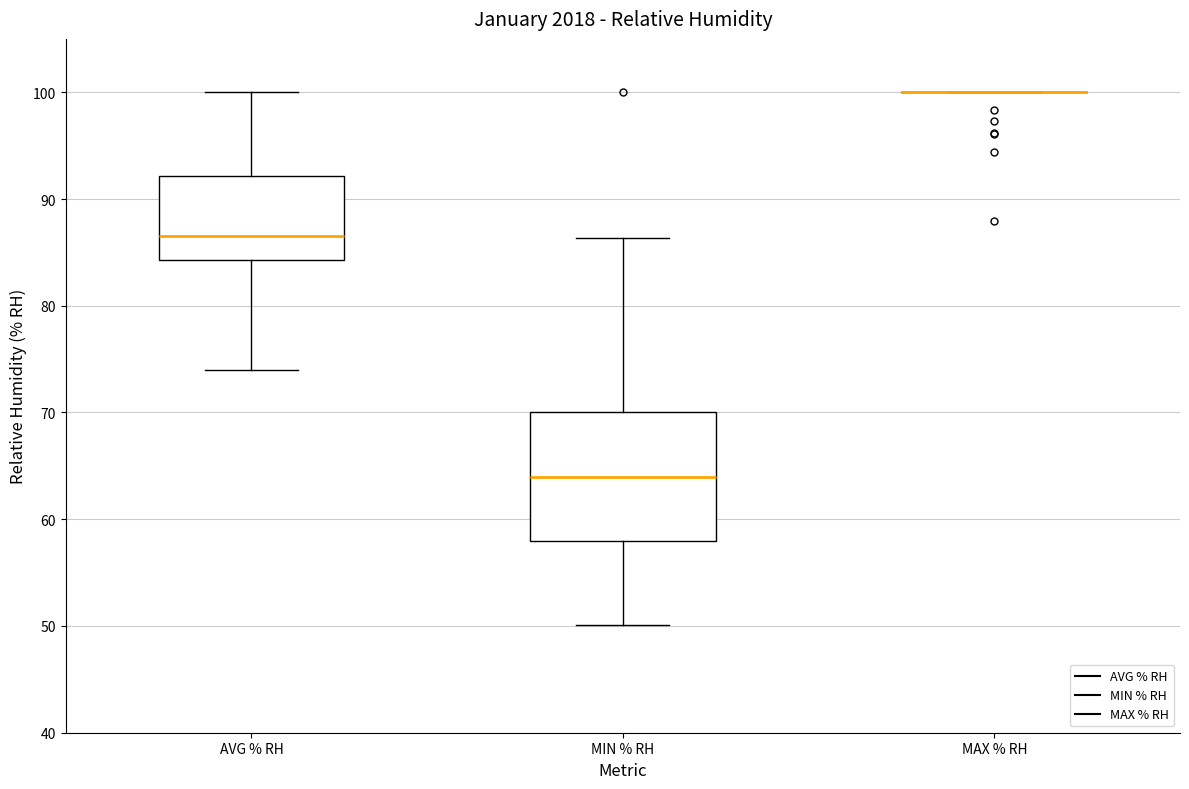

Reading left to right, read every box against the y-axis: the position of its median line, the range the box covers, and the ends of its whiskers. The values are not printed on the chart, so give them approximately, as read against the axis.

AVG % RH: median 87, box 84 to 92, whiskers 74 to 100
MIN % RH: median 64, box 58 to 70, whiskers 50 to 86
MAX % RH: box collapsed to a line at 100, whiskers 100 to 100